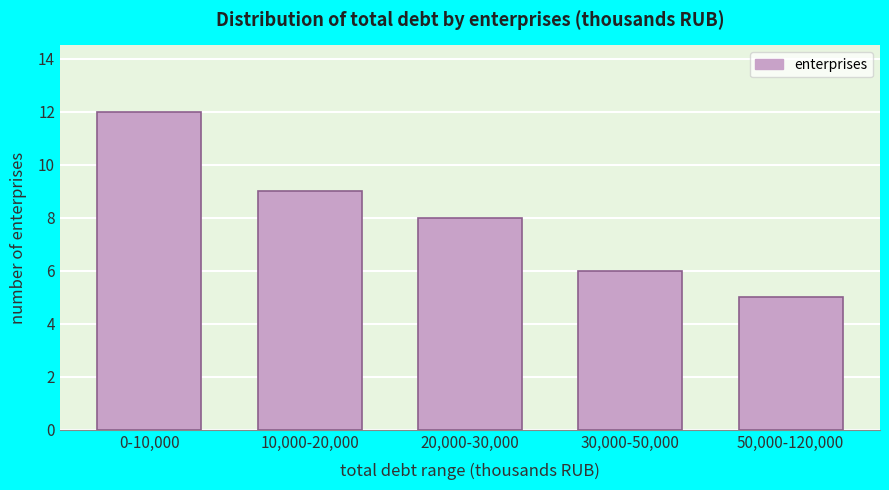

Reading left to right, what are all the values shown in this chart?

12	9	8	6	5